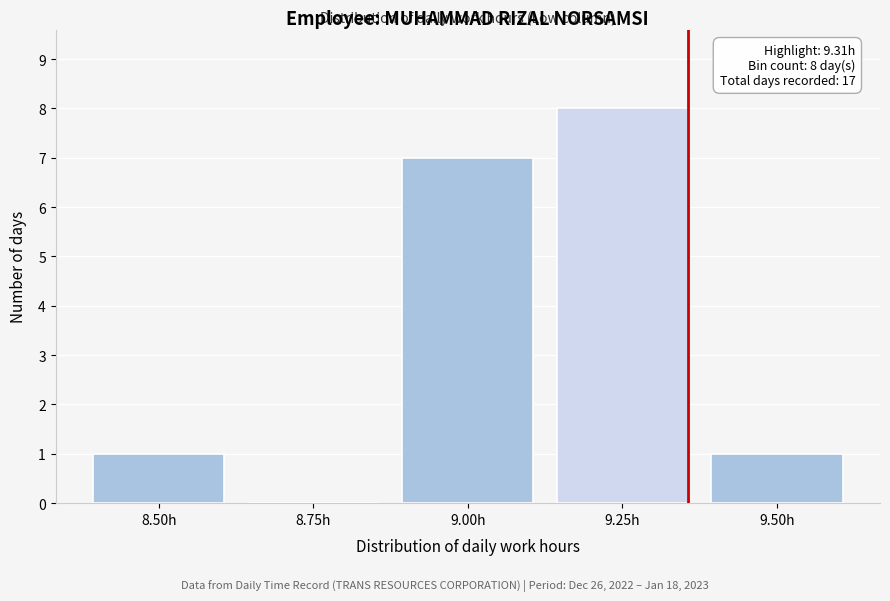

Reading left to right, list all the values displayed in this chart.

8.50h=1	8.75h=0	9.00h=7	9.25h=8	9.50h=1